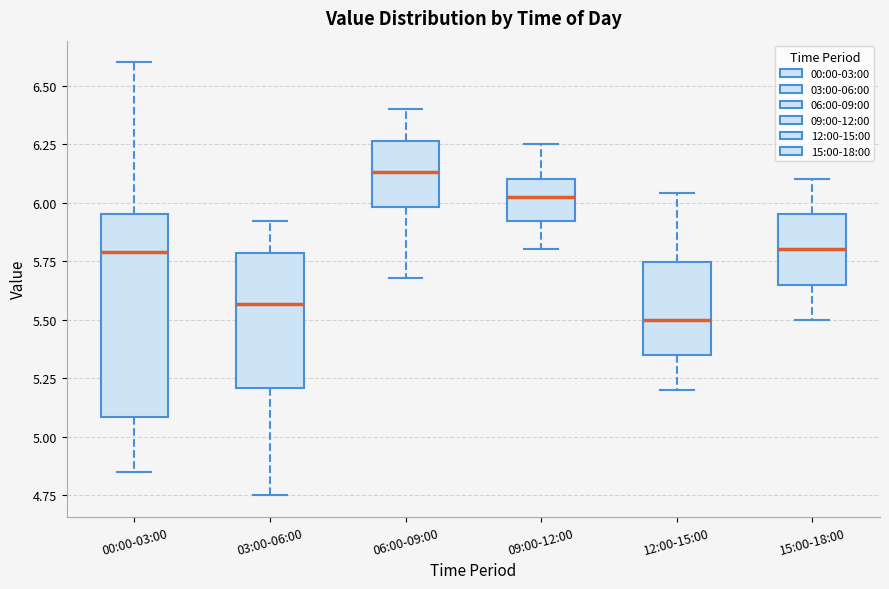

Reading left to right, read every box against the y-axis: the position of its median line, the range the box covers, and the ends of its whiskers. The values are not printed on the chart, so give them approximately, as read against the axis.

00:00-03:00: median 5.80, box 5.10 to 5.95, whiskers 4.85 to 6.60
03:00-06:00: median 5.55, box 5.20 to 5.80, whiskers 4.75 to 5.90
06:00-09:00: median 6.15, box 6.00 to 6.25, whiskers 5.70 to 6.40
09:00-12:00: median 6.05, box 5.90 to 6.10, whiskers 5.80 to 6.25
12:00-15:00: median 5.50, box 5.35 to 5.75, whiskers 5.20 to 6.05
15:00-18:00: median 5.80, box 5.65 to 5.95, whiskers 5.50 to 6.10